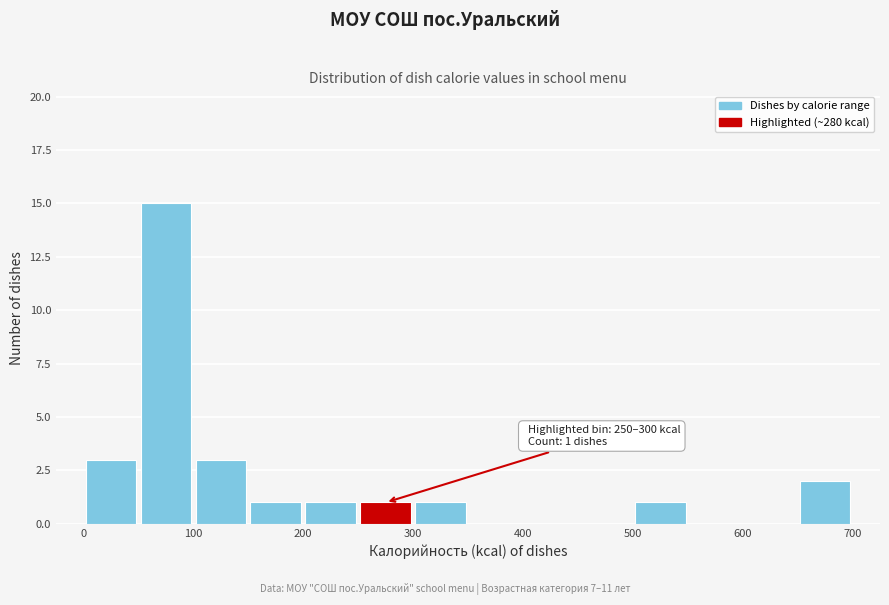

Which range on the x-axis has the tallest bar?

50 to 100